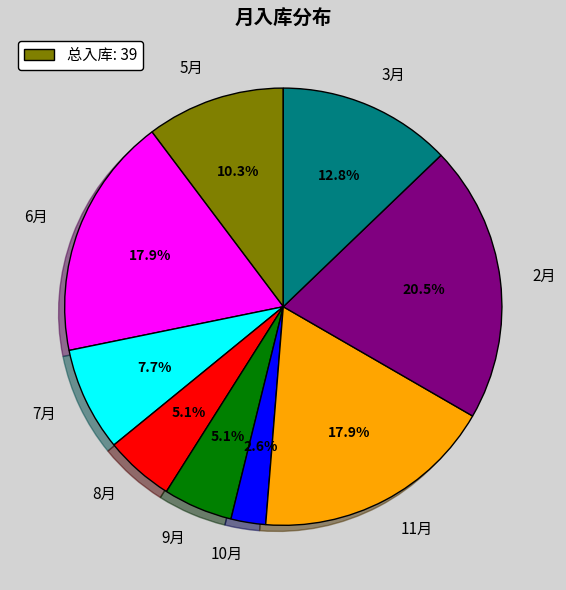

Is it true that 9月 is 5% of the pie?

True